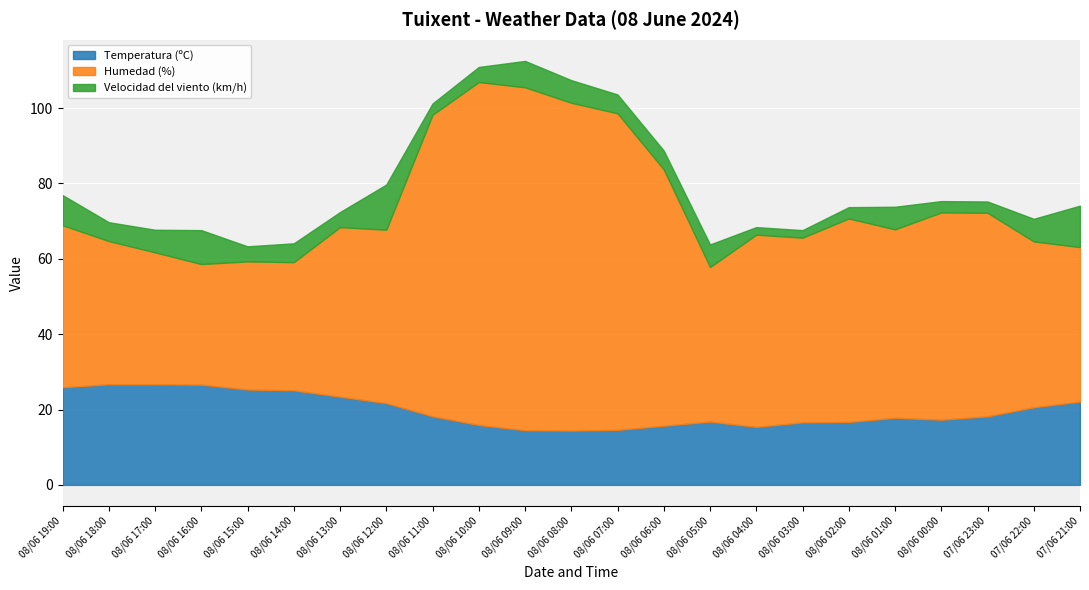

Is the value of Velocidad del viento (km/h) at 08/06 04:00 greater than the value of Humedad (%) at 08/06 07:00?

No